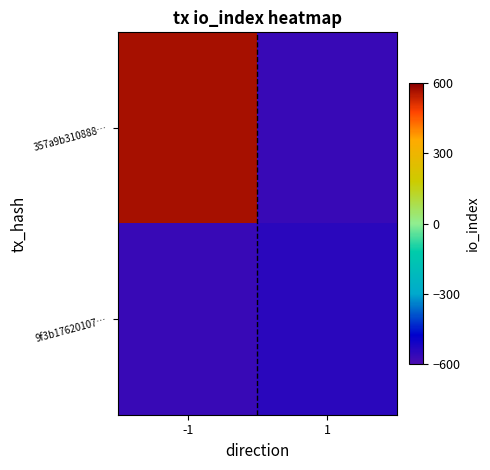

At how many categories does at least one series exceed 80?

1